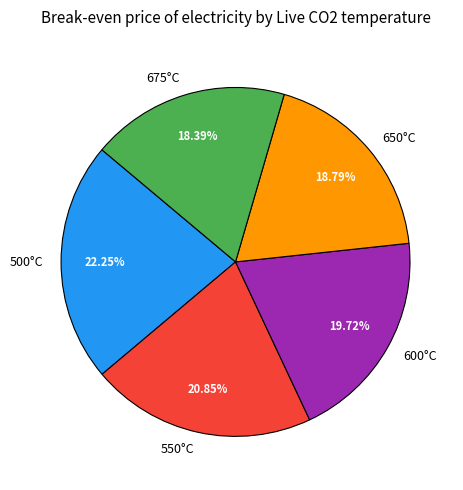

What is the largest slice in the pie chart?

500°C